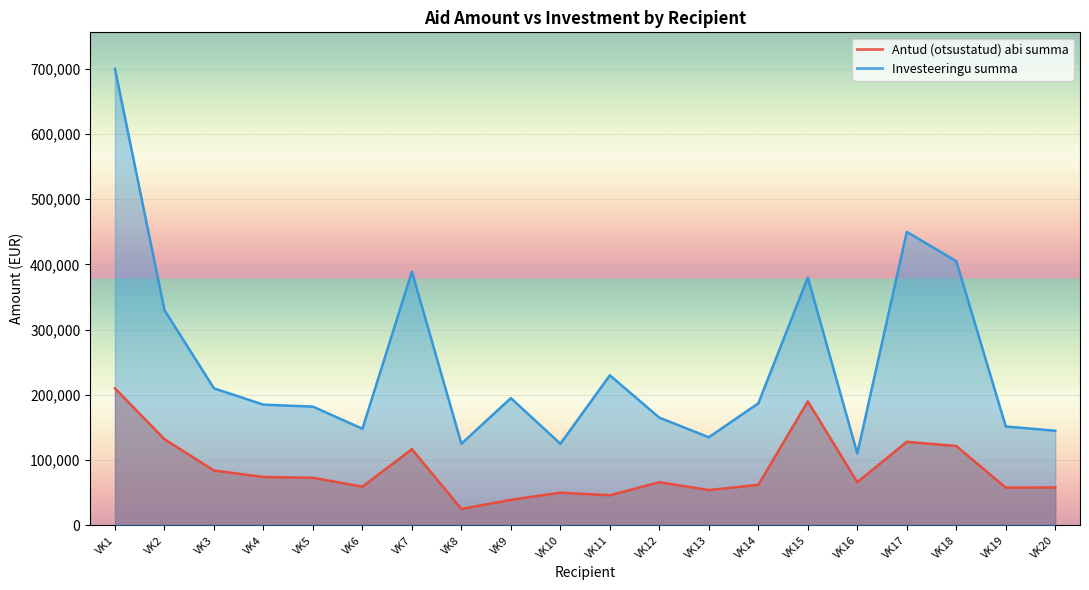

How many data points does each series have?

20